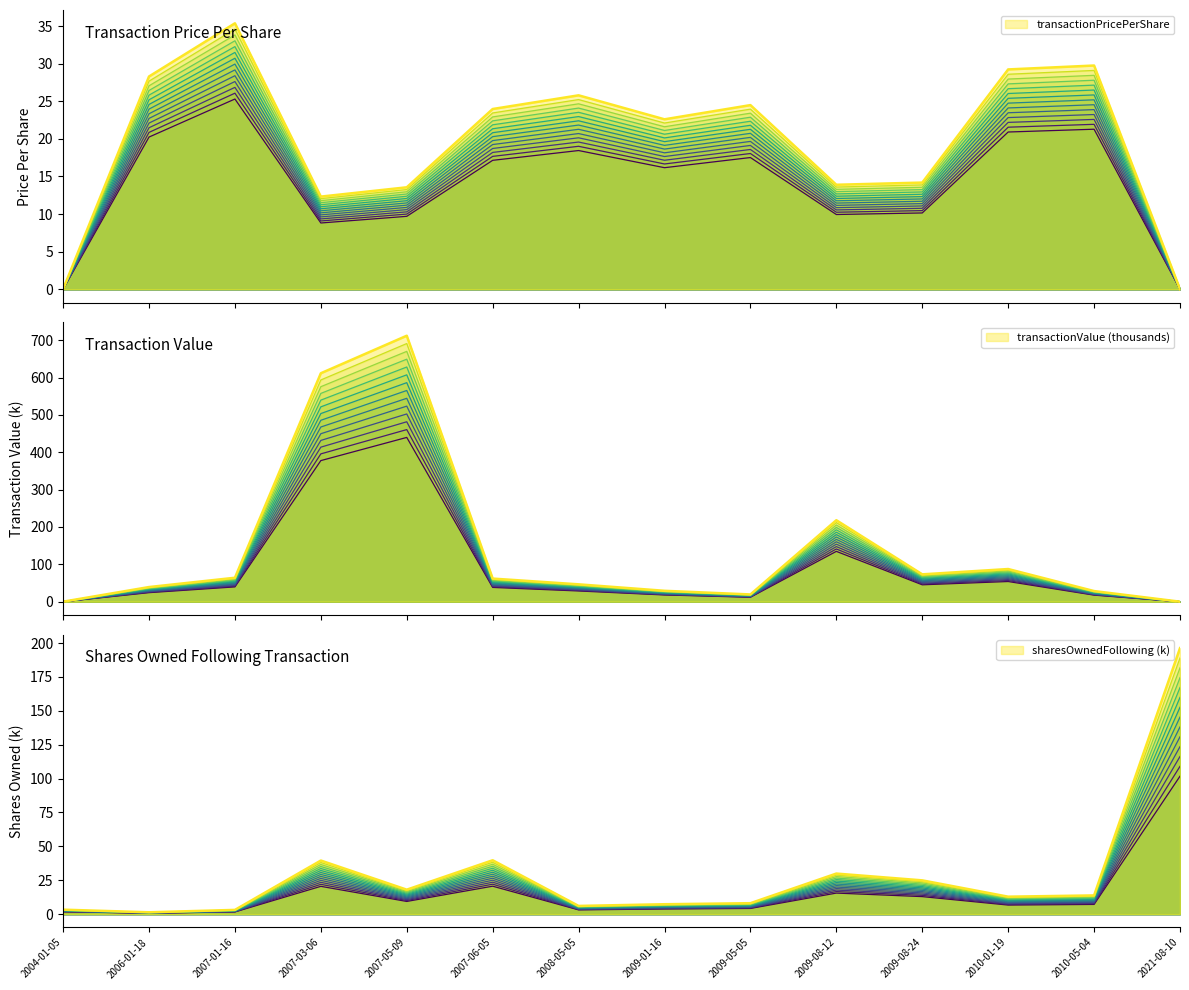

In transactionValue, how many points are higher than both neighbors (excluding endpoints)?

3